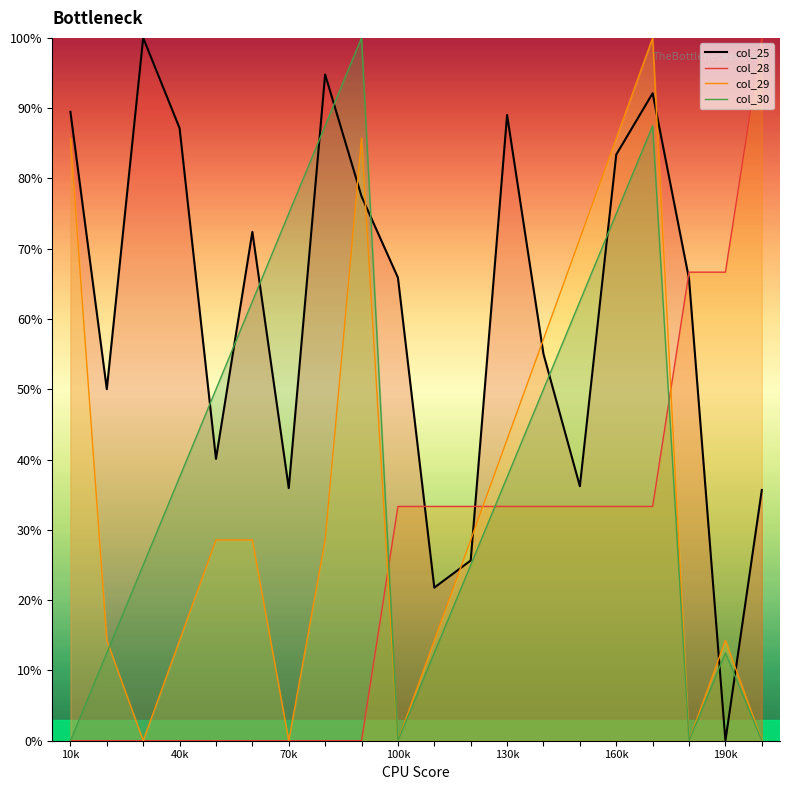

Is the value of col_28 at 7 greater than the value of col_25 at 11?

No